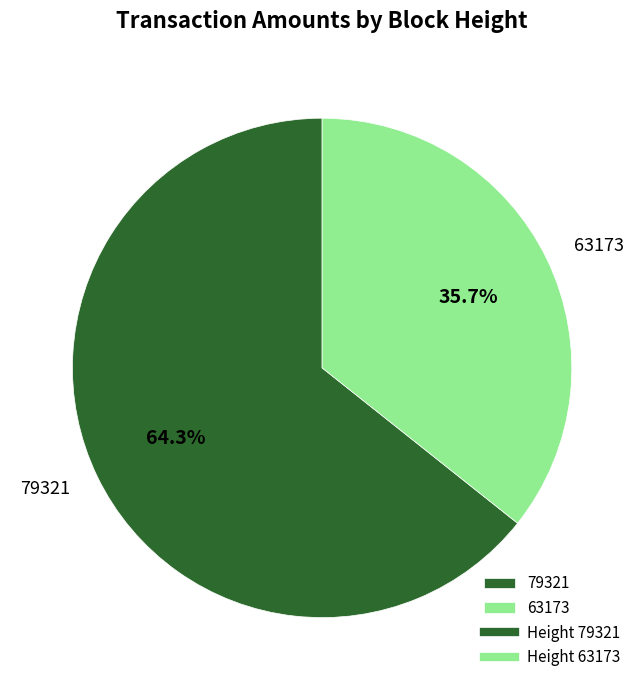

Which has a higher value, 79321 or 63173?

79321